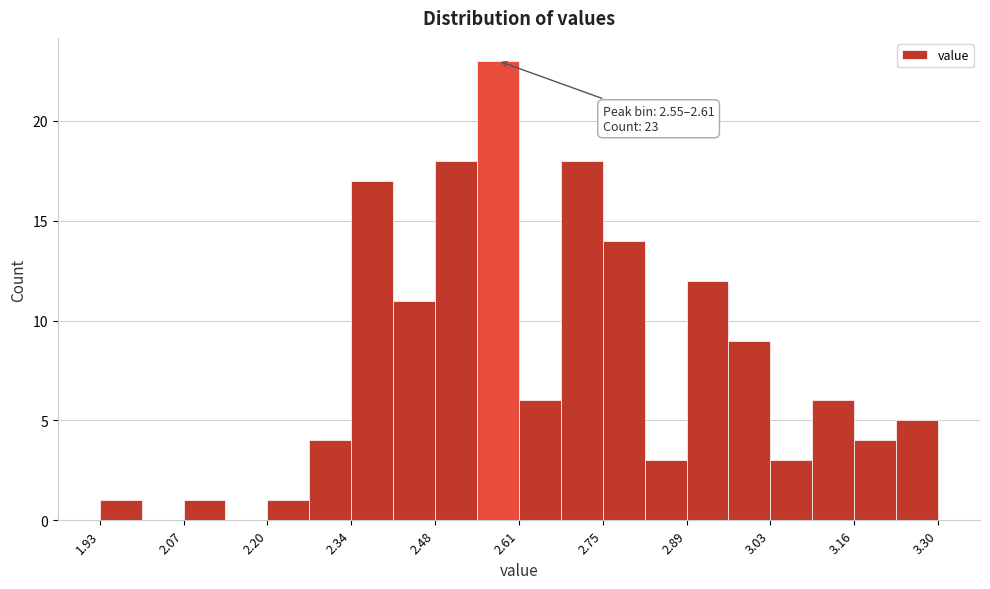

Around what value on the x-axis is the tallest bar? Give the approximate position of its centre, as read against the axis.

2.58